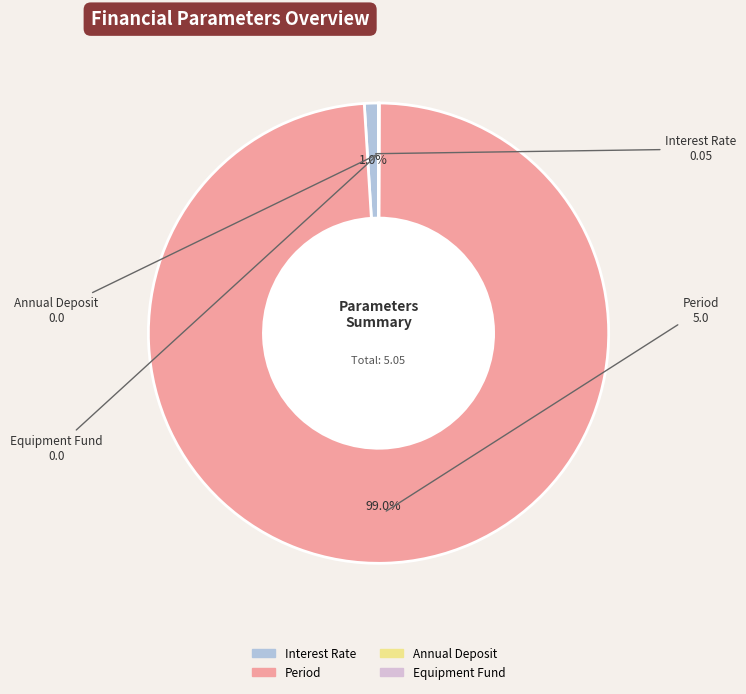

What is the majority slice?

Period